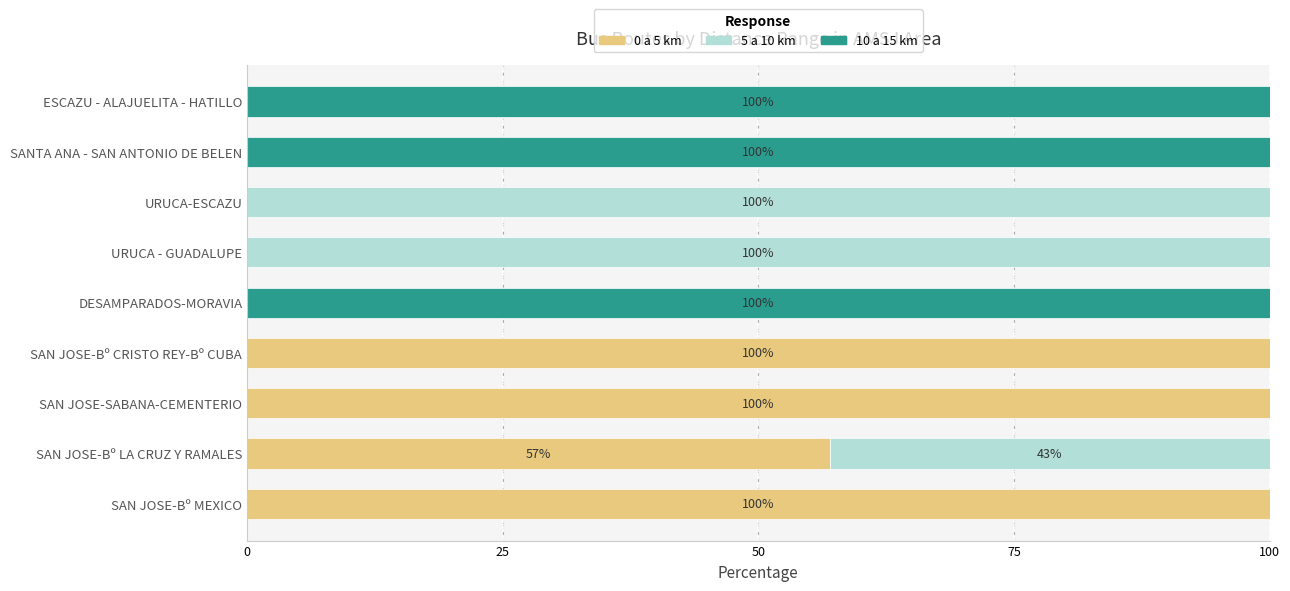

What is the total value across all series at SAN JOSE-Bº MEXICO?

100